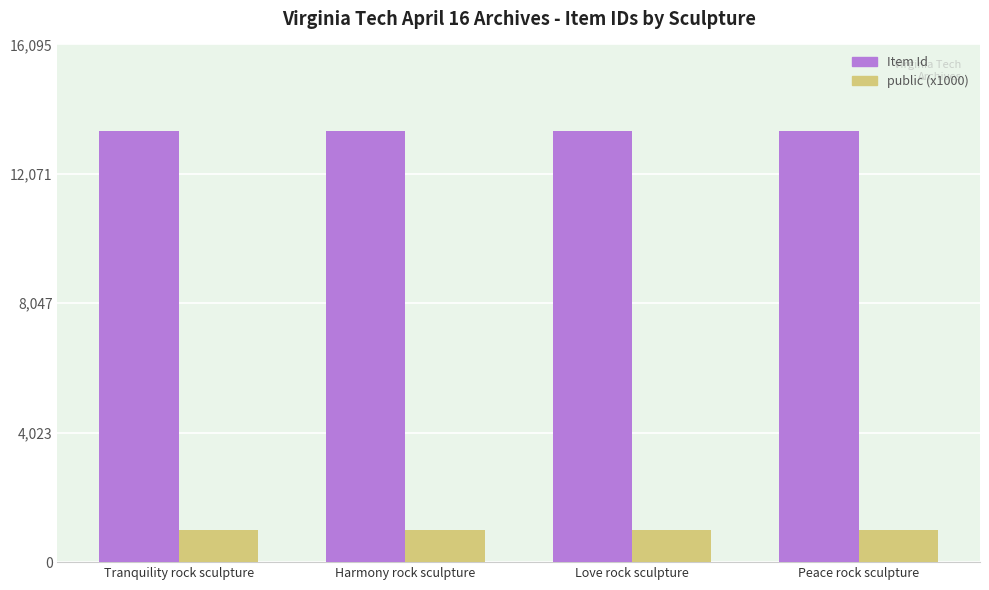

What are all the series names shown in the legend?

Item Id, public (x1000)